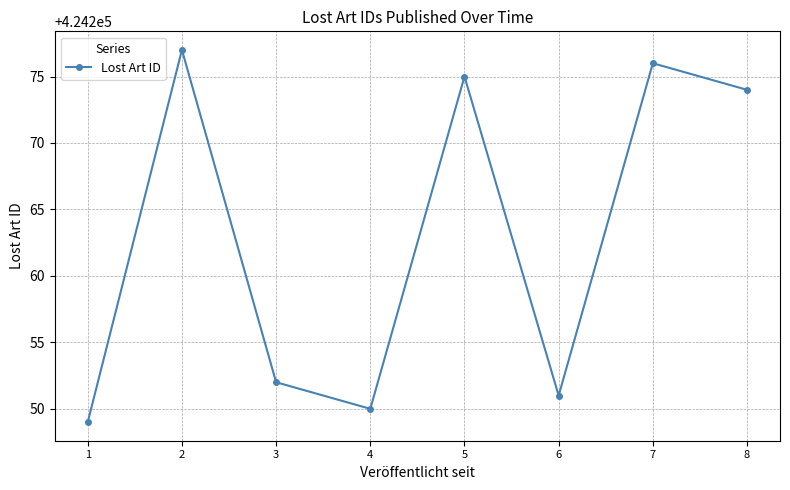

What is the greatest value displayed?

424277